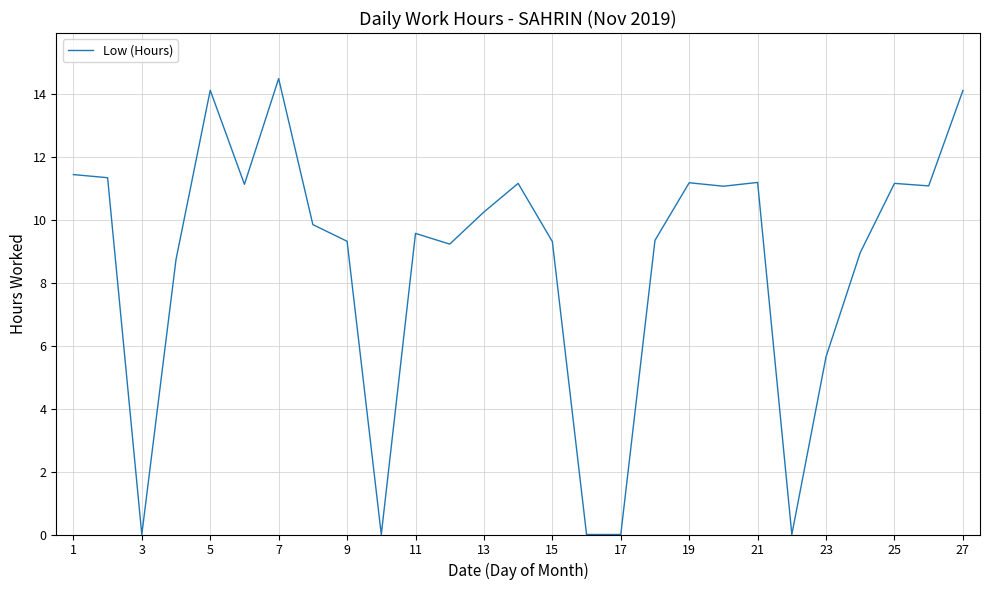

How many lines are shown in the chart?

1